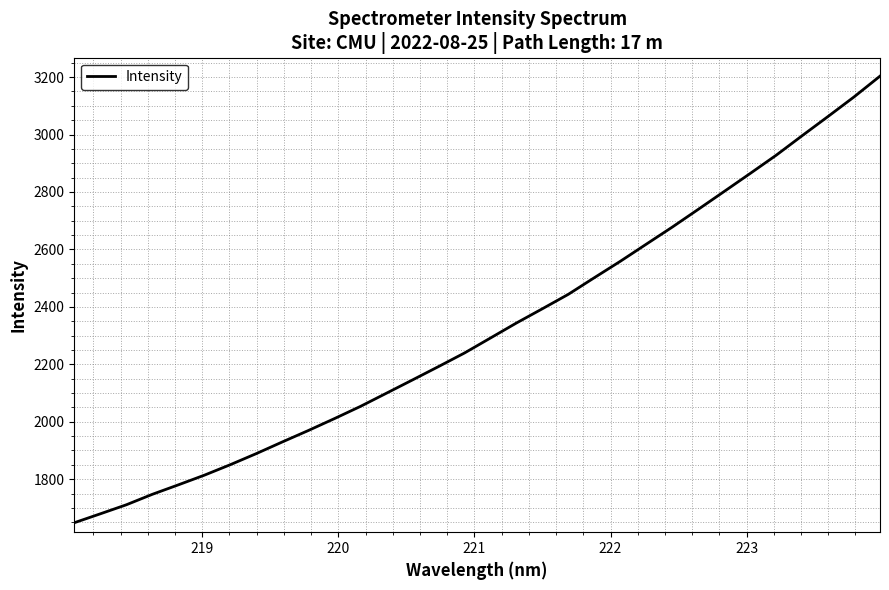

What is the smallest value displayed?

1648.3